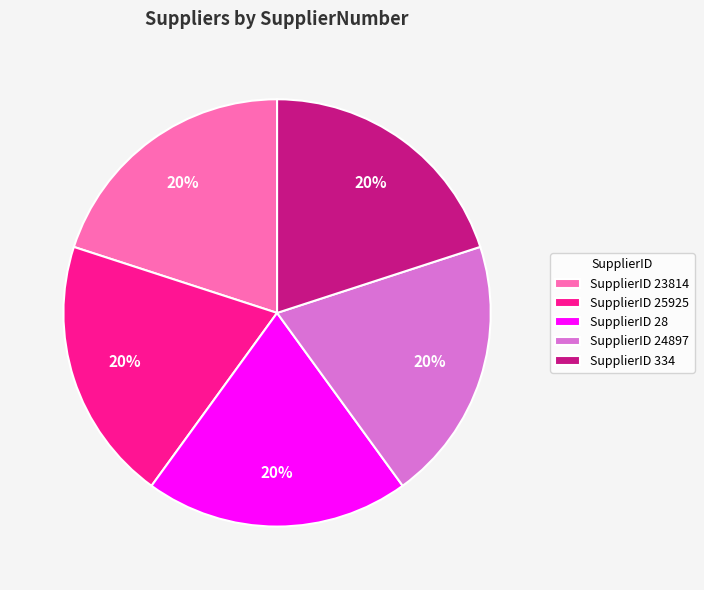

Is the sum of SupplierID 334 and SupplierID 28 greater than half?

No